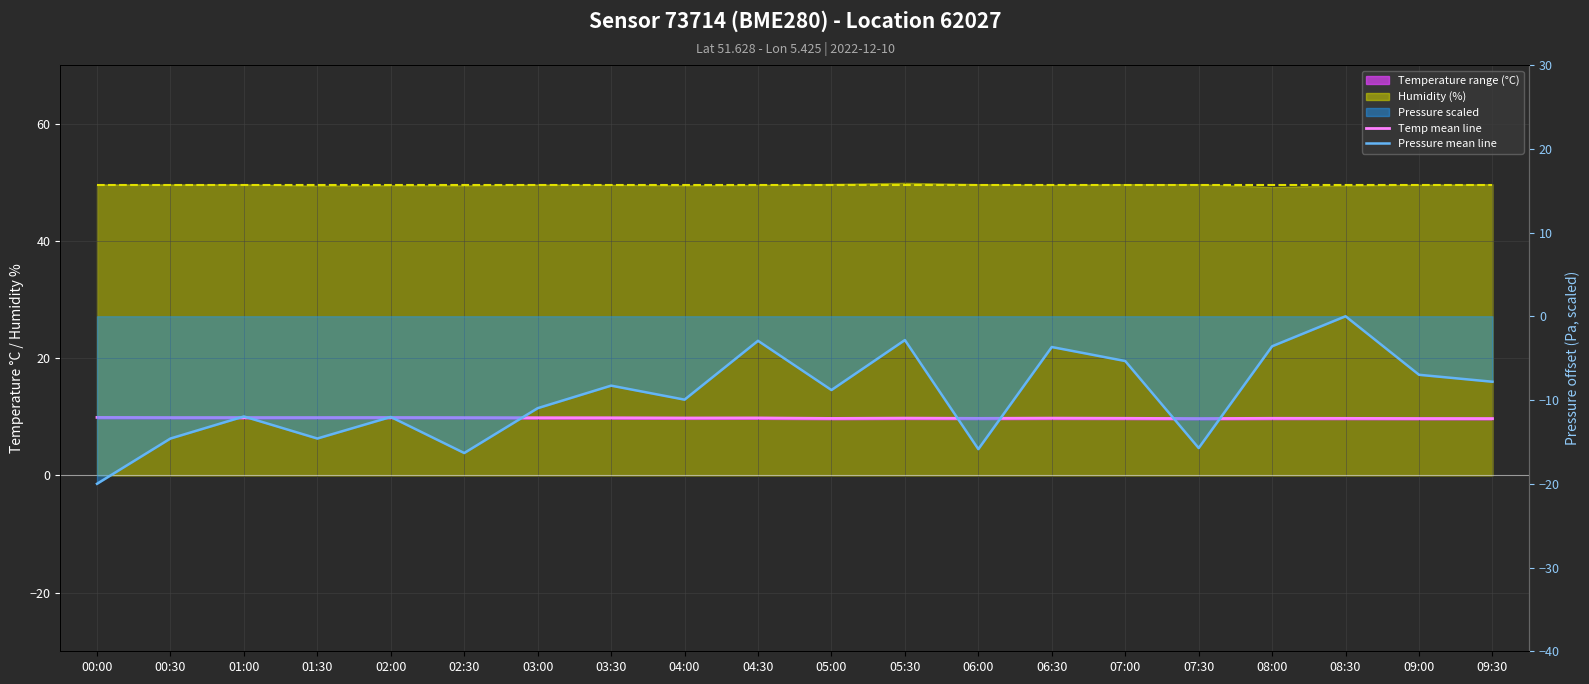

Where is the first local minimum for temperature mean?

04:00